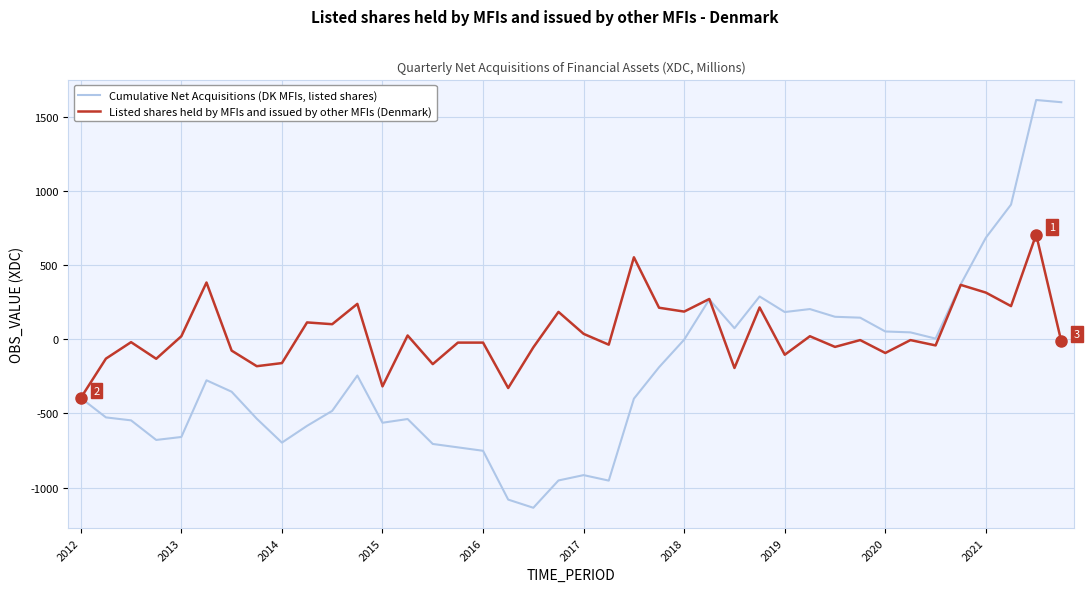

List the series in order of their peak value, highest first.

Cumulative Net Acquisitions (DK MFIs, listed shares), Listed shares held by MFIs and issued by other MFIs (Denmark)